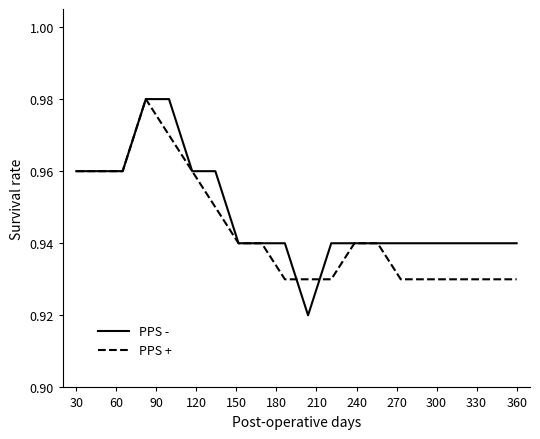

Which series has the largest range (max minus min)?

PPS -